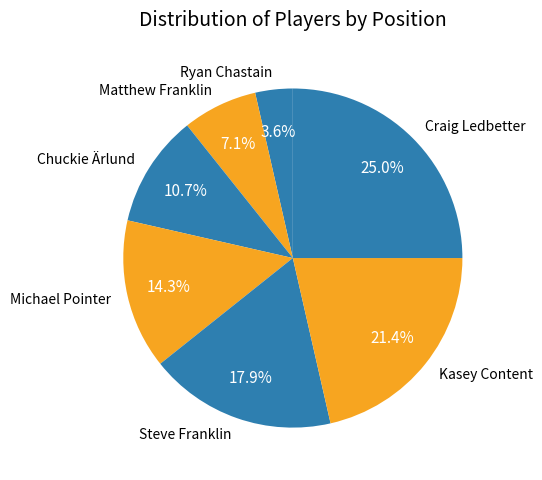

To the nearest percent, what percentage of the pie is Michael Pointer?

14%